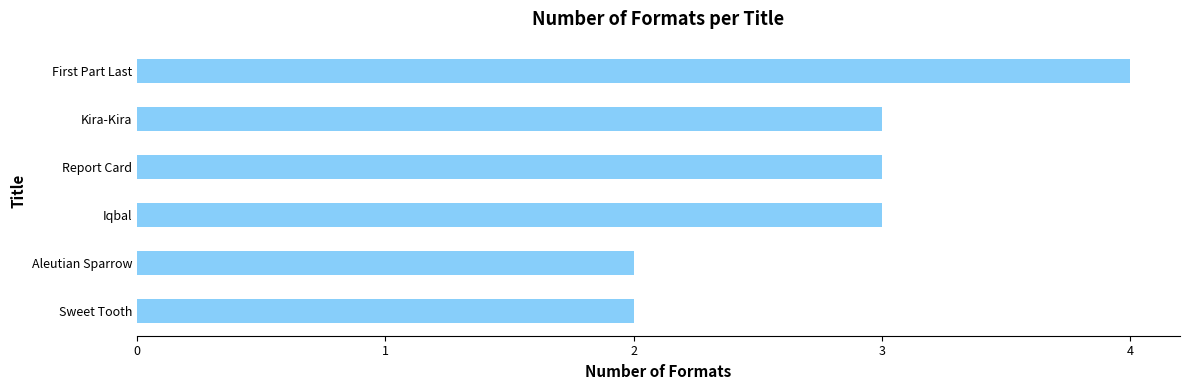

What is the label of the 6th bar from the top?

Sweet Tooth